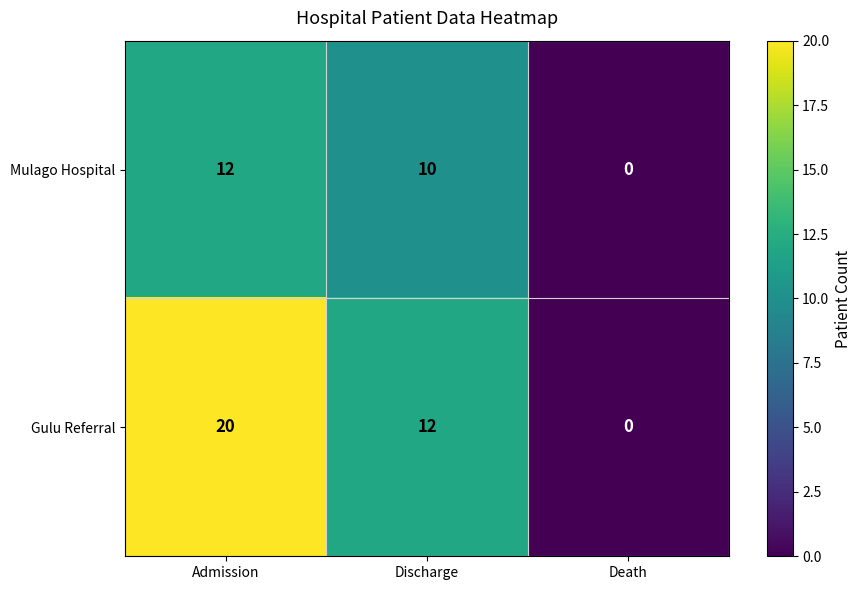

Where does the Gulu Referral series first go above 12?

Admission